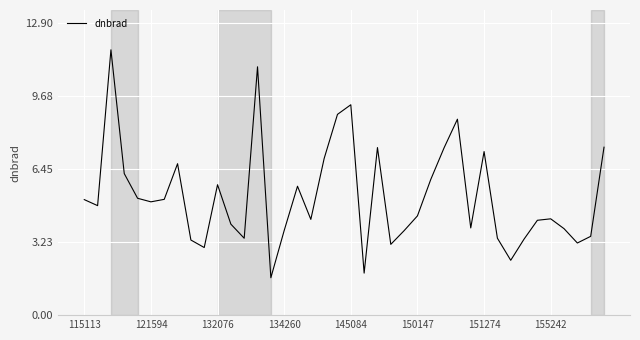

What is the smallest value displayed?

1.7